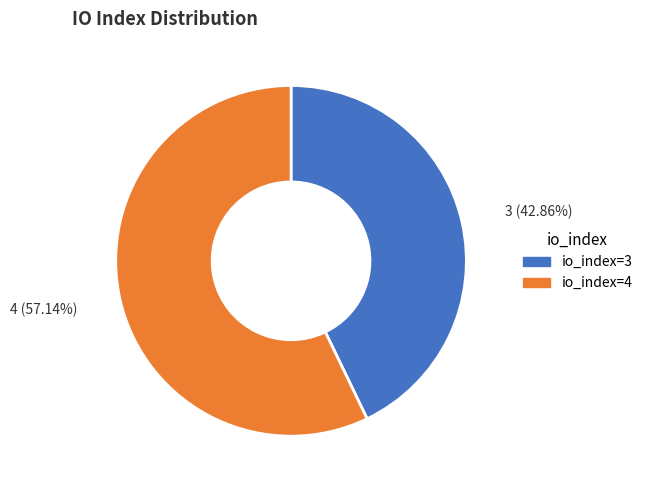

Is it true that io_index=4 is 57% of the pie?

True